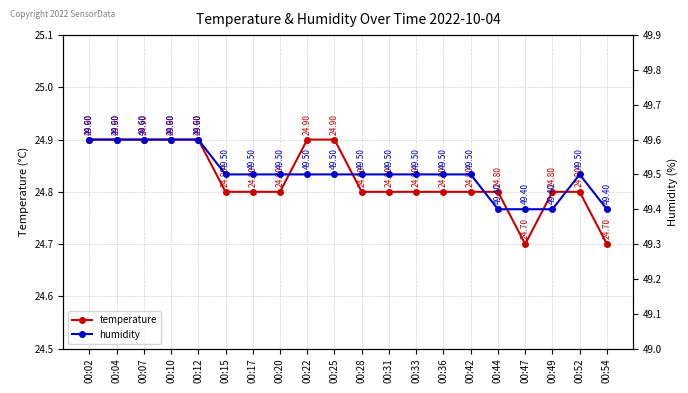

What is the difference between the maximum and minimum values in the temperature series?

0.2